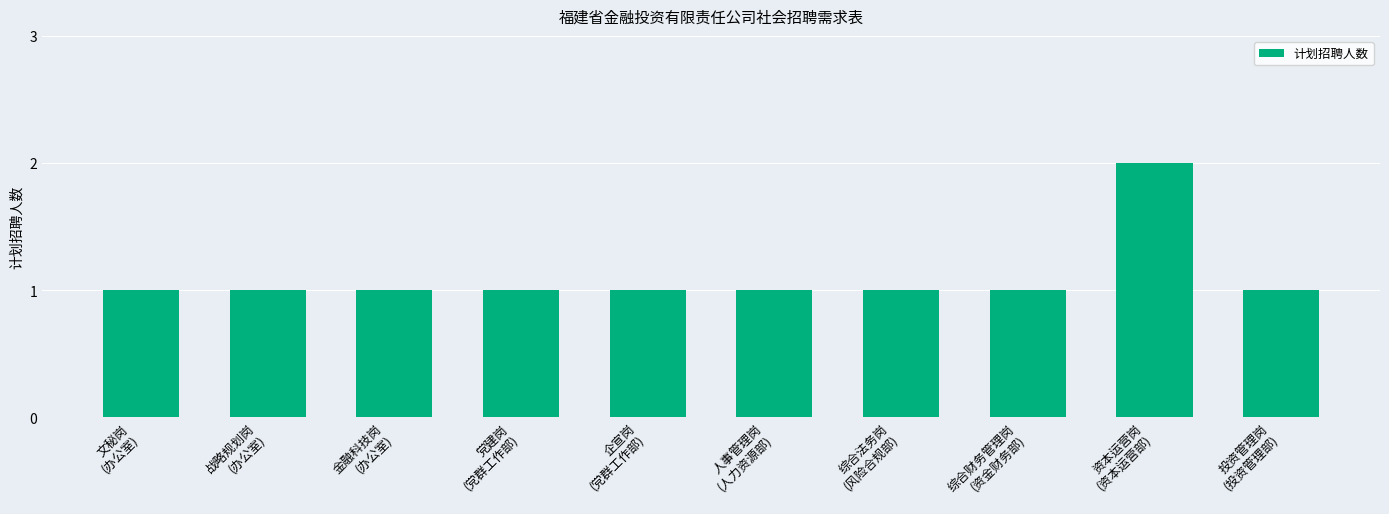

What is the label of the 6th bar from the left?

人事管理岗
(人力资源部)